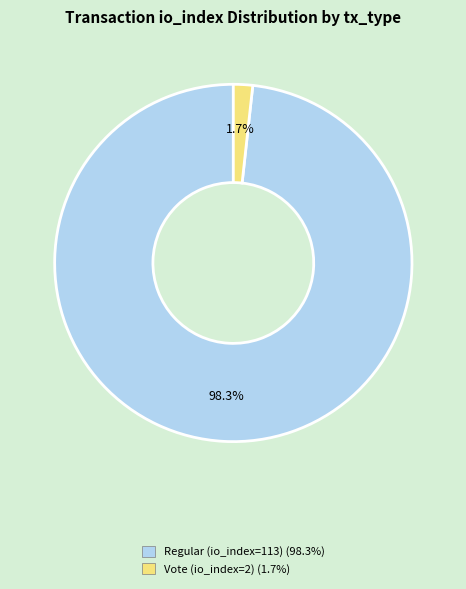

To the nearest percent, what portion does Vote (io_index=2) represent?

2%